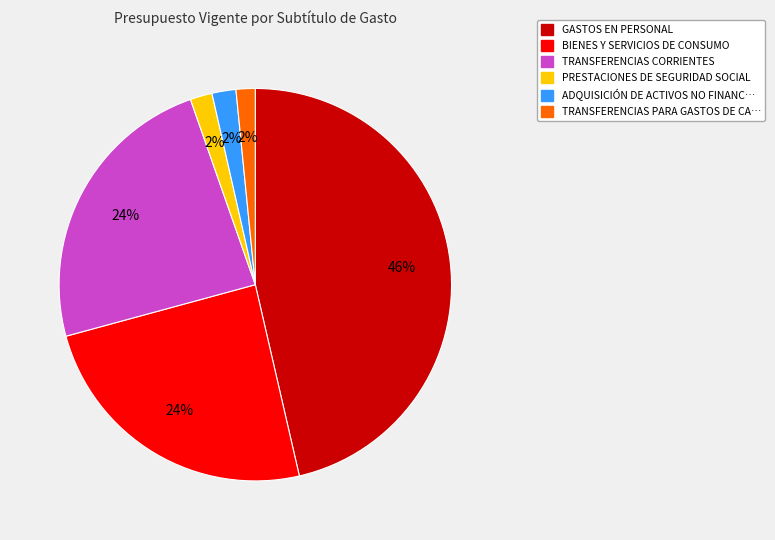

To the nearest percent, what is the average slice percentage?

17%